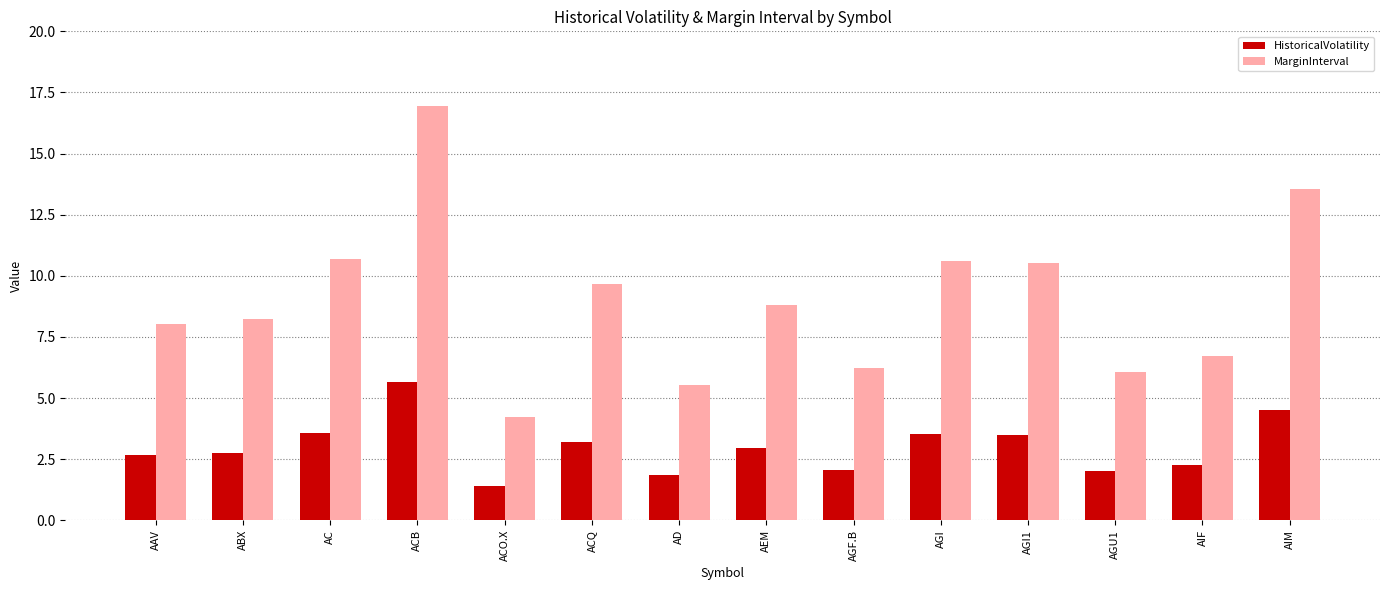

The HistoricalVolatility series shows 2.7 at ABX. True or false?

True